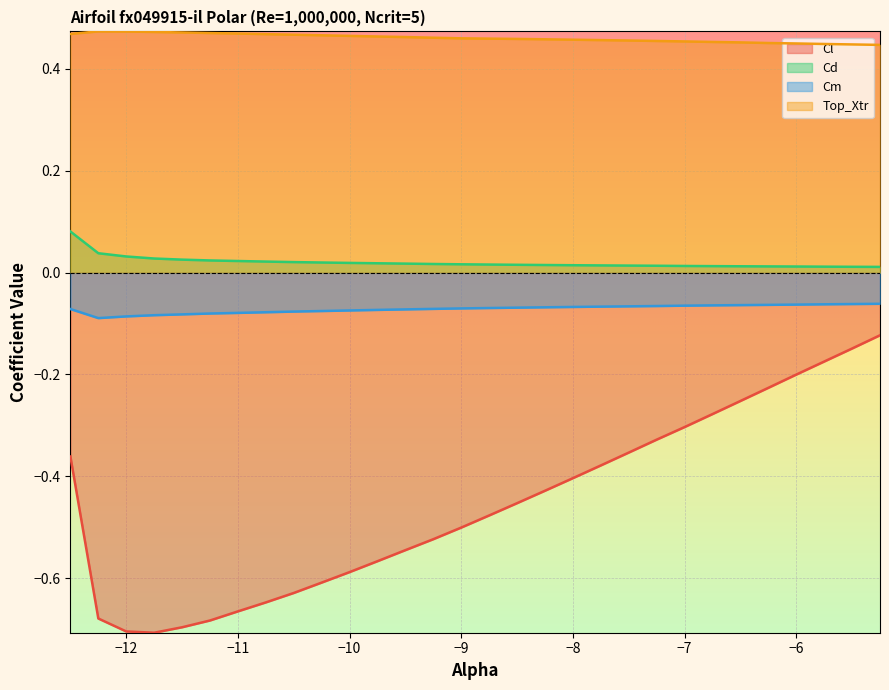

What position from the right is -11.5?

26